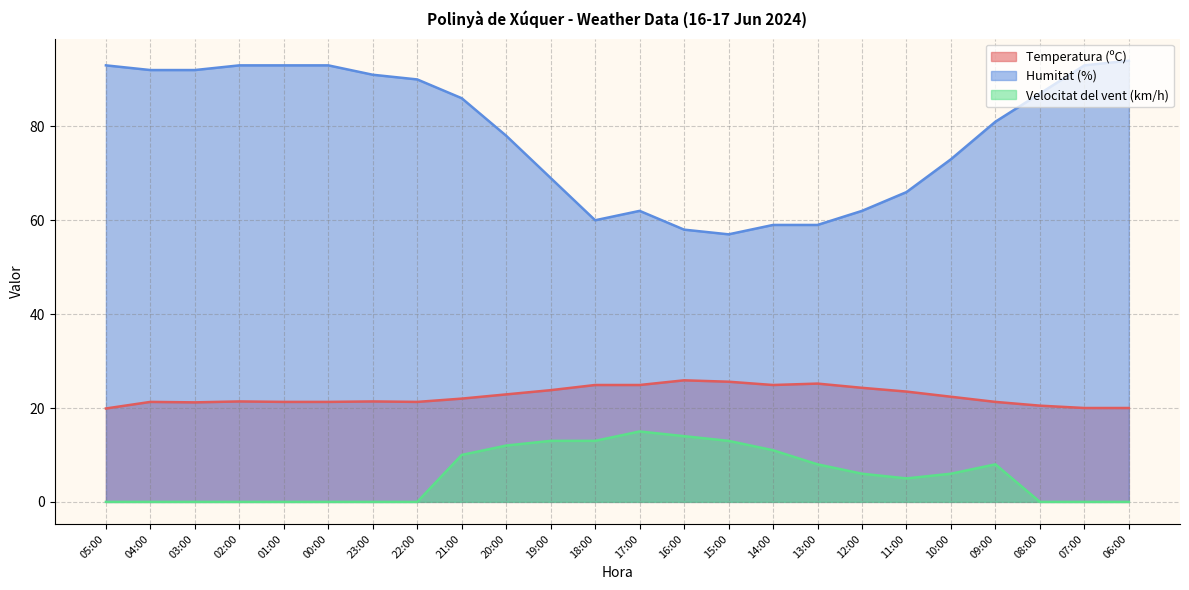

What position from the right is 11:00?

6